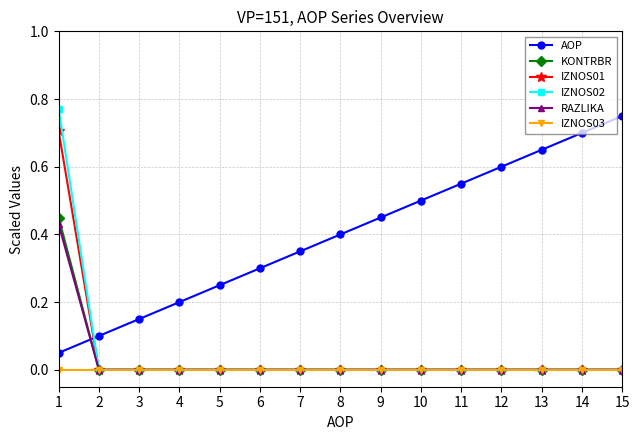

How many categories are shown in the chart?

15